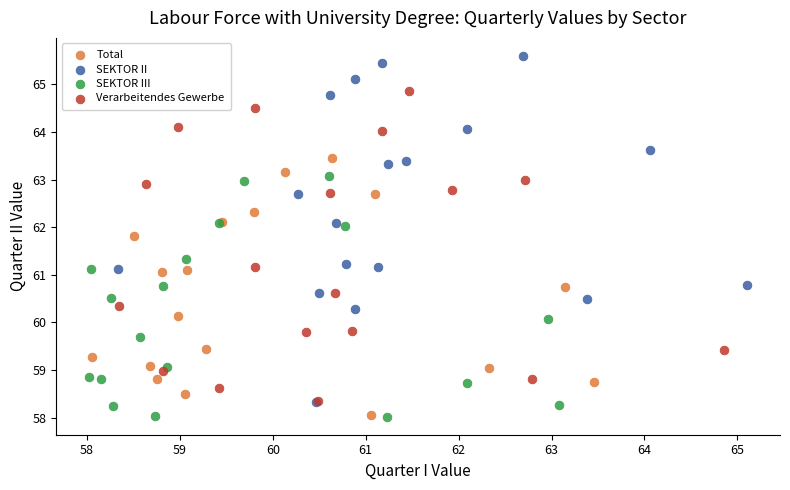

What are all the series names shown in the legend?

Total, SEKTOR II, SEKTOR III, Verarbeitendes Gewerbe